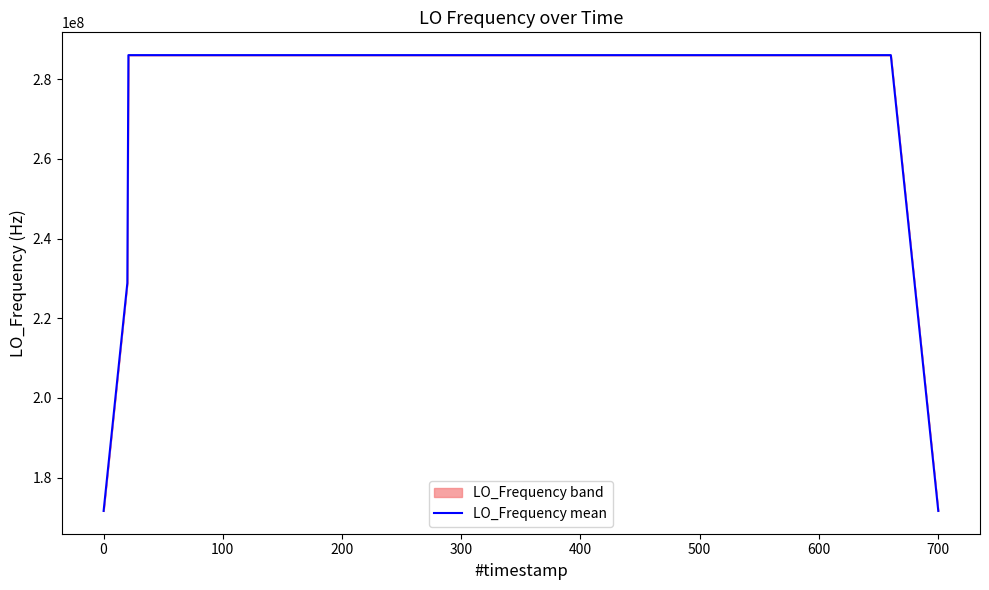

The LO_Frequency mean series shows 171628199.9 at 0. True or false?

True